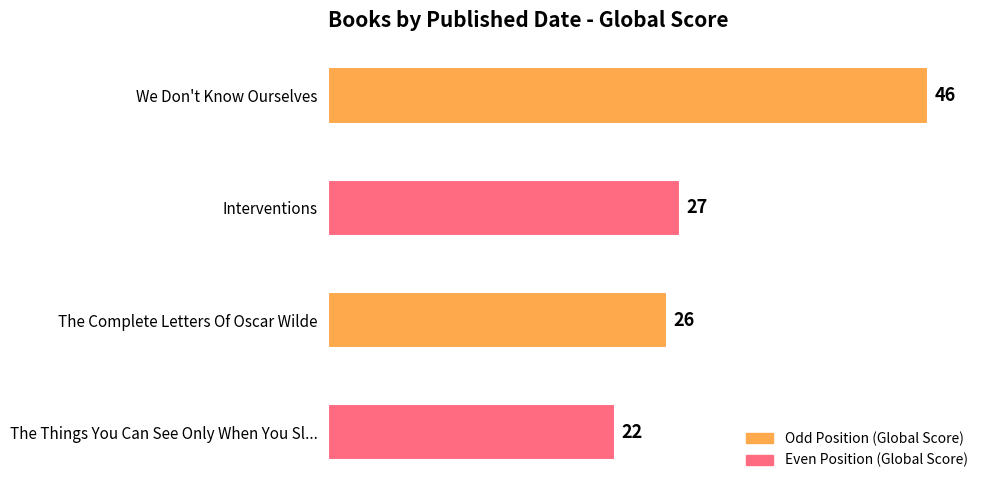

What is the difference between the maximum and second lowest values?

20